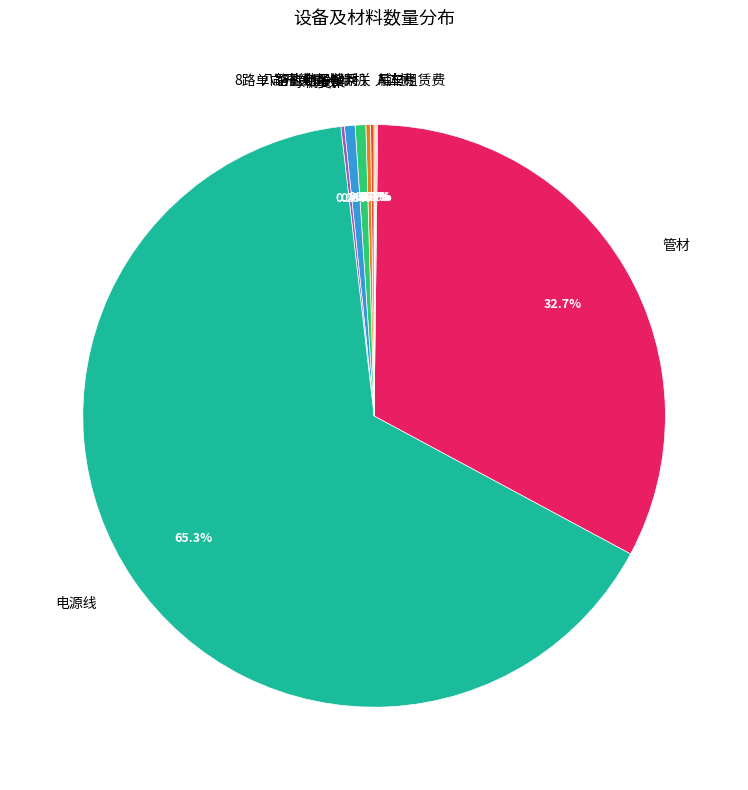

Which slice represents more than half of the pie?

电源线